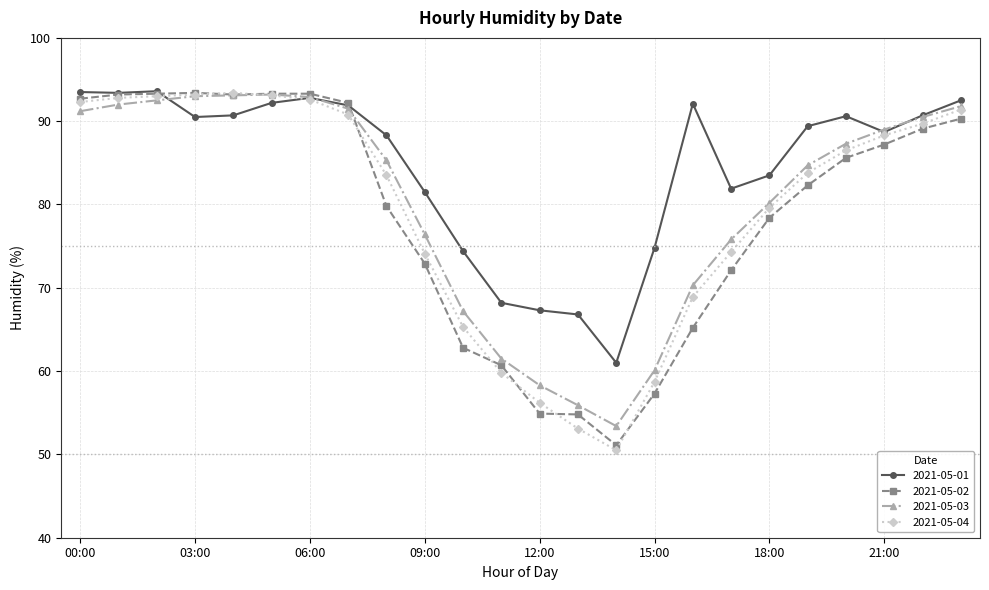

Which series has the largest total across all categories?

2021-05-01